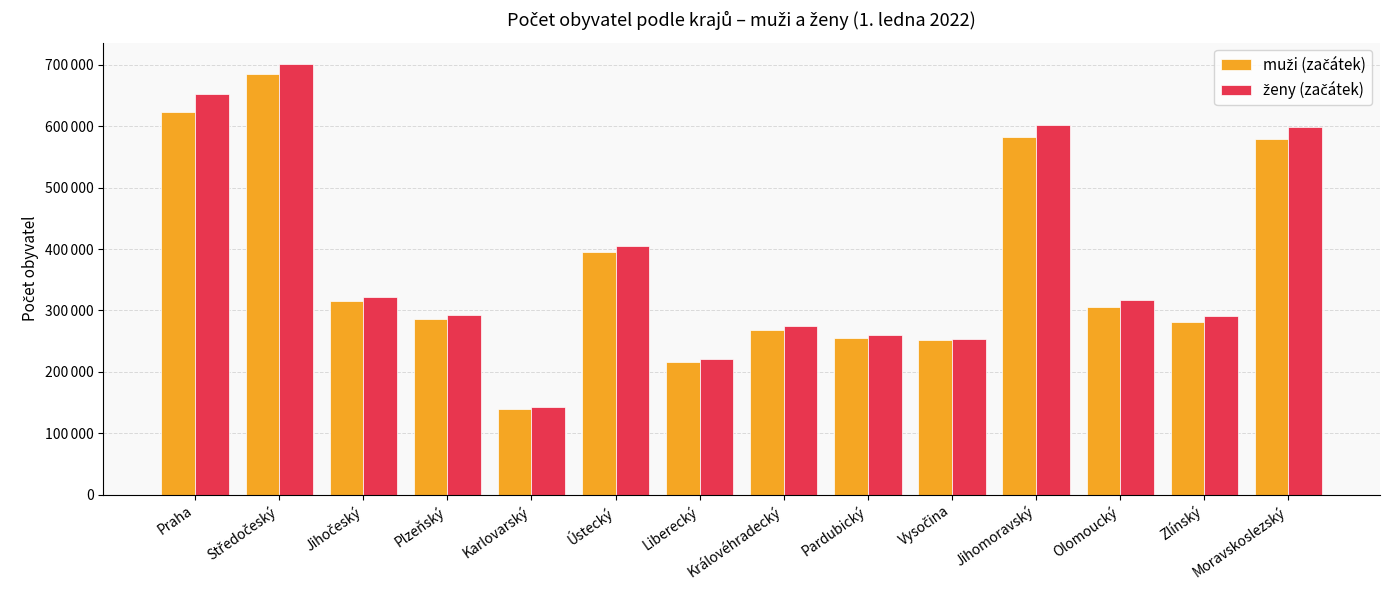

Does the chart contain stacked bars?

No